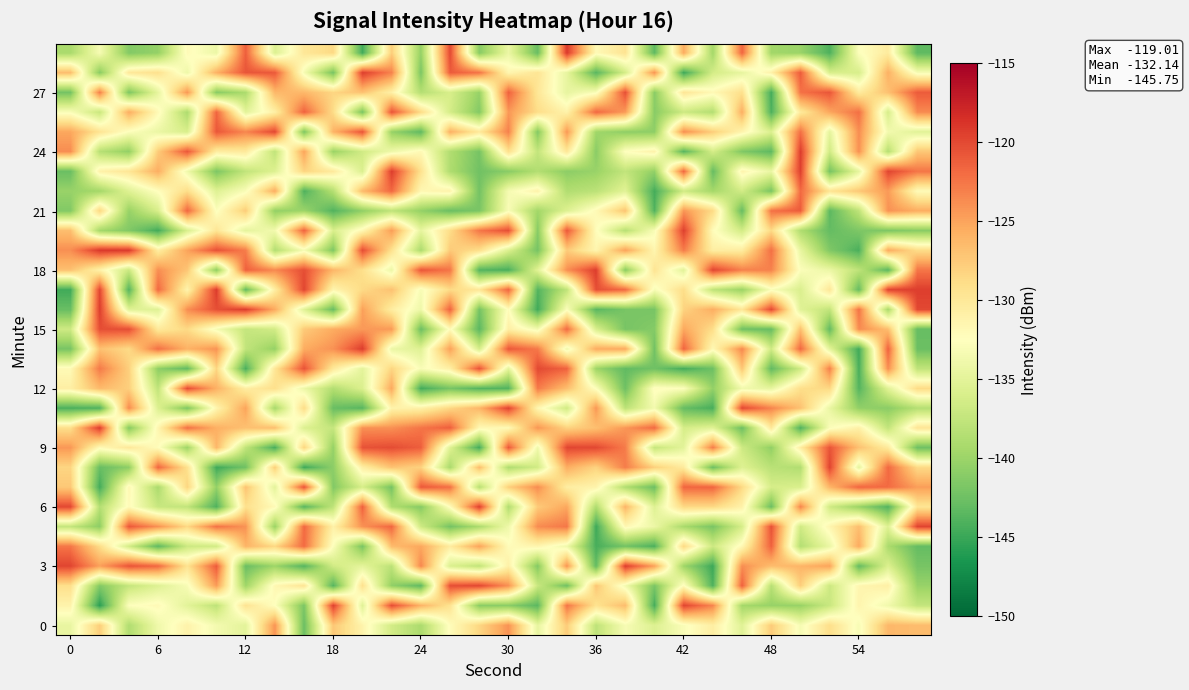

Which label corresponds to the smallest value in the chart?

6